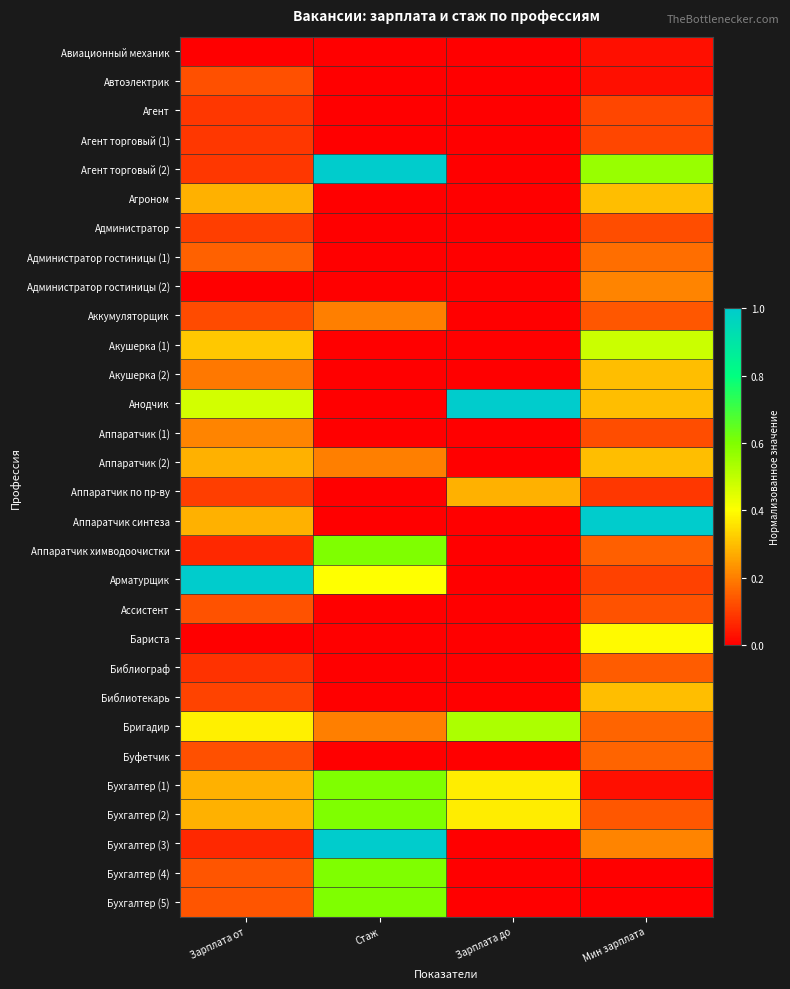

At which category is the sum across all series the highest?

Мин зарплата